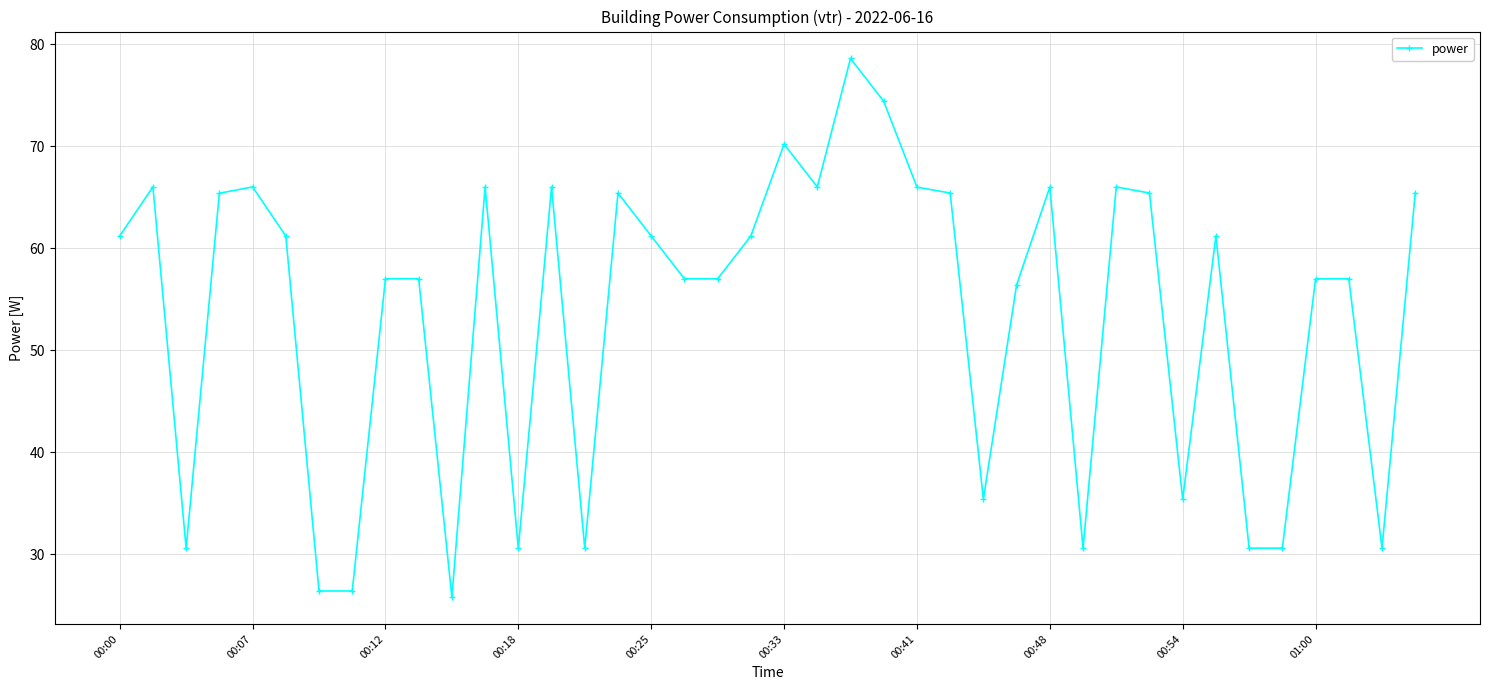

Reading left to right, transcribe all the data shown in this chart.

61.2	66.0	30.6	65.4	66.0	61.2	26.4	26.4	57.0	57.0	25.8	66.0	30.6	66.0	30.6	65.4	61.2	57.0	57.0	61.2	70.2	66.0	78.6	74.4	66.0	65.4	35.4	56.4	66.0	30.6	66.0	65.4	35.4	61.2	30.6	30.6	57.0	57.0	30.6	65.4